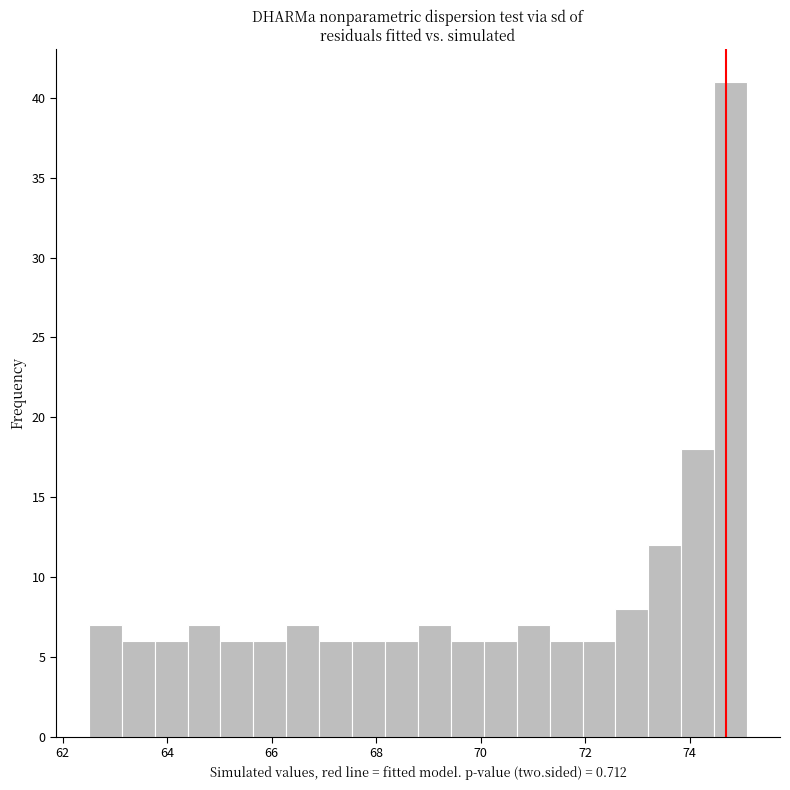

Around what value on the x-axis is the tallest bar? Give the approximate position of its centre, as read against the axis.

74.8